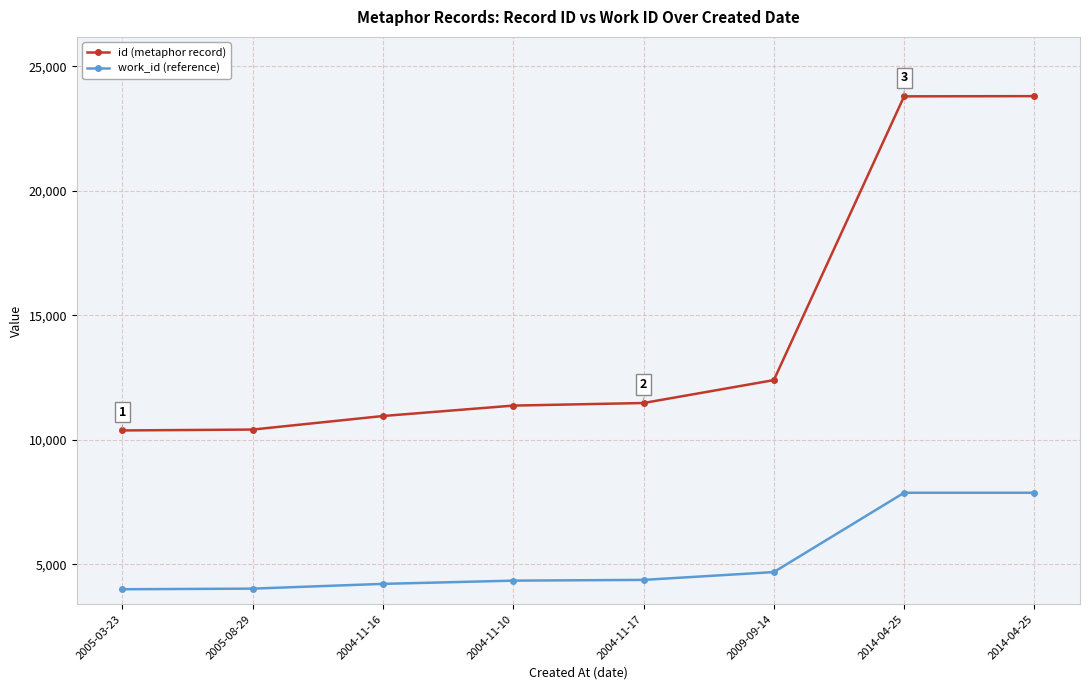

What are all the series names shown in the legend?

id (metaphor record), work_id (reference)